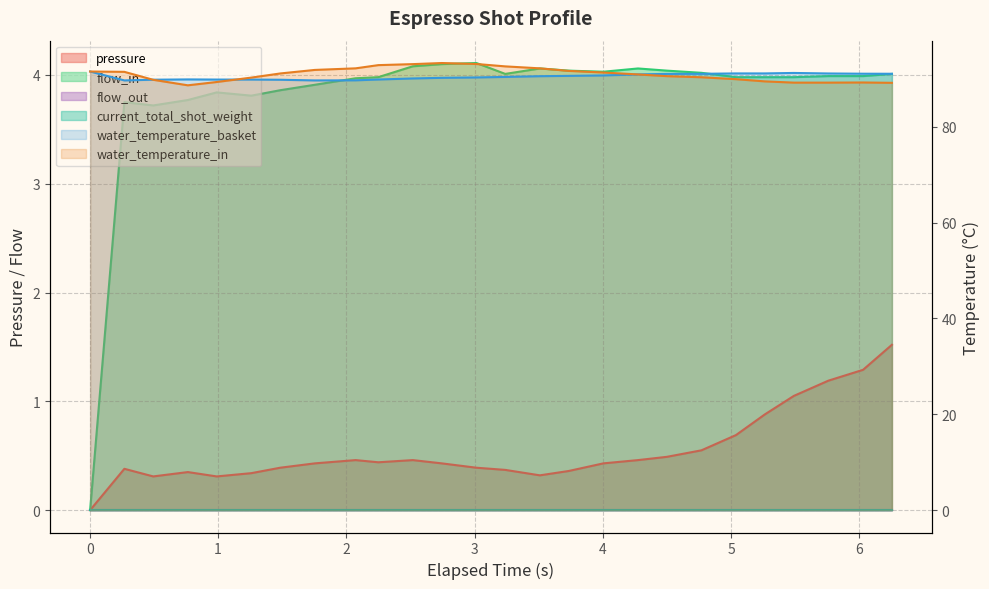

True or false: water_temperature_in has more than 1 interior local peaks.

True